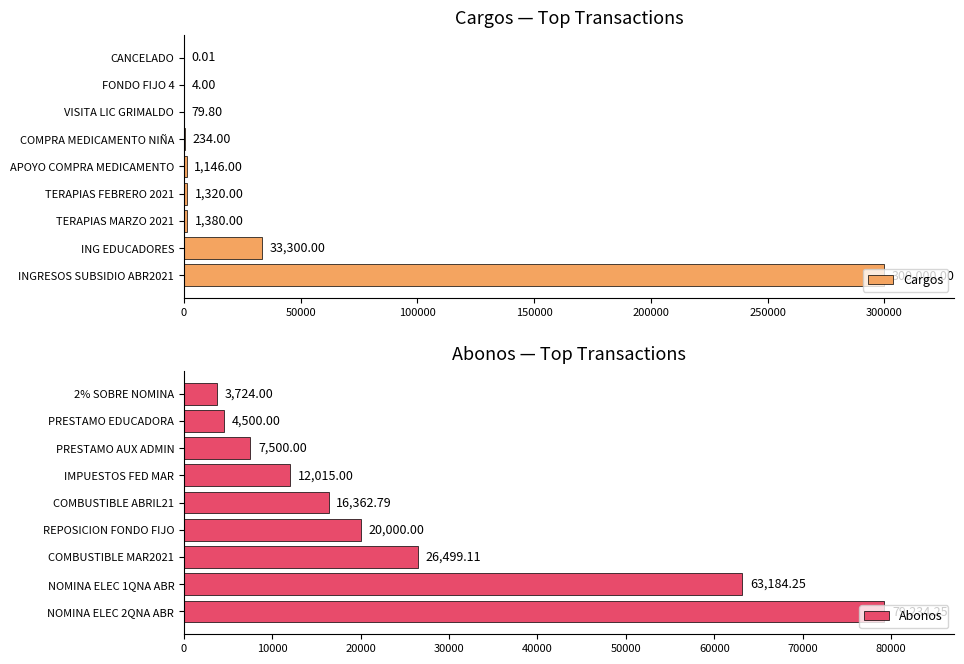

How many bars are there in total?

18